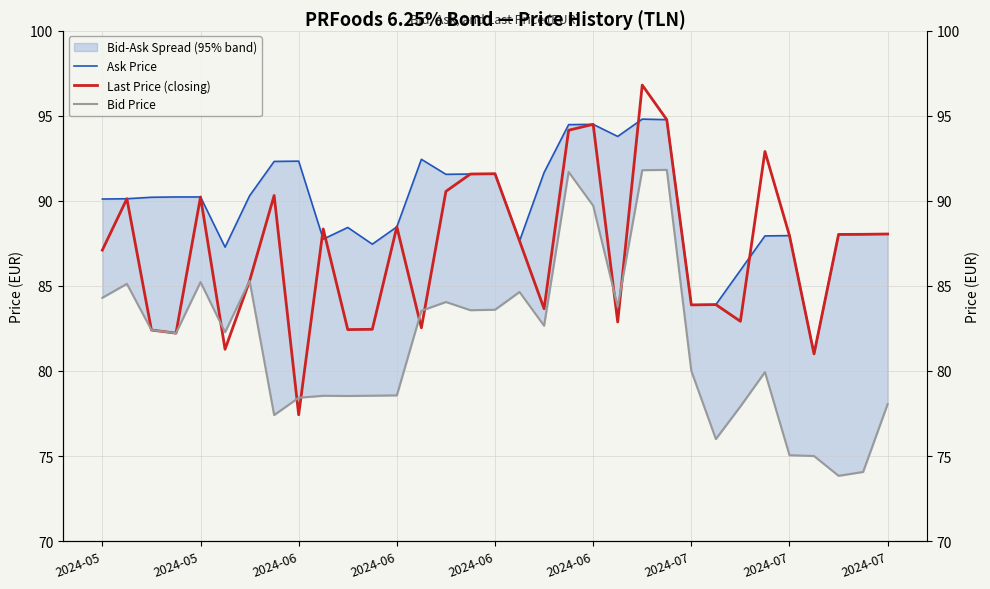

Where is Ask Price nearest to the value 87?

2024-06